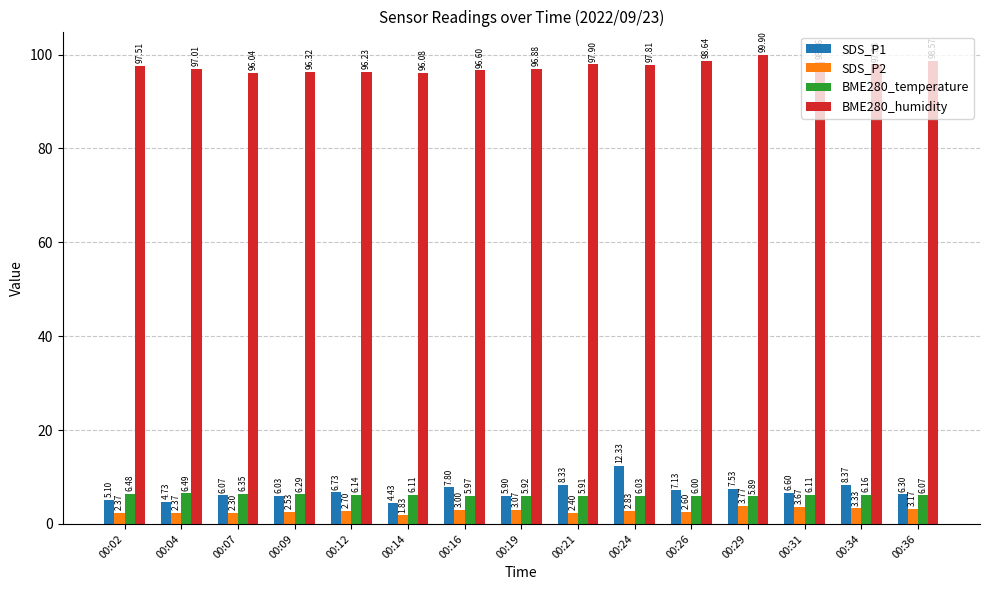

List the series in order of their peak value, highest first.

BME280_humidity, SDS_P1, BME280_temperature, SDS_P2